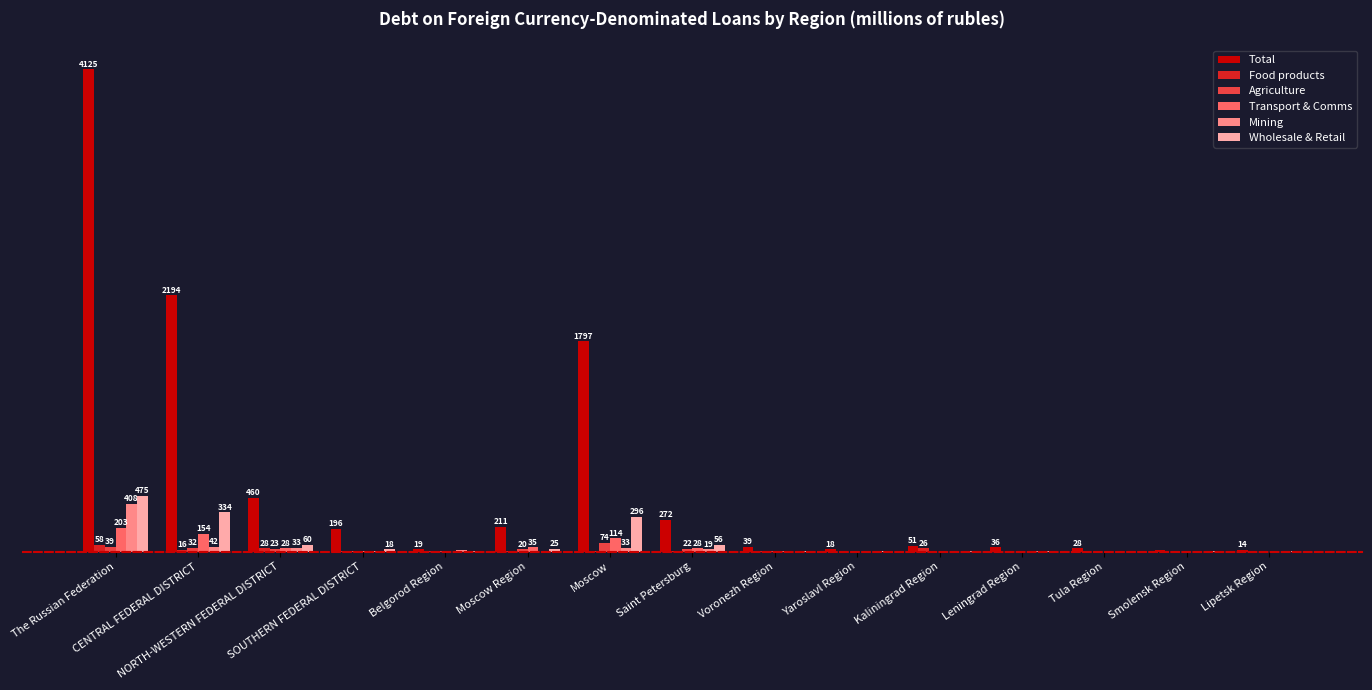

Reading right to left, transcribe all the data shown in this chart.

Total: 13.7	9.6	28.0	35.7	50.7	18.0	39.2	272.5	1797.4	211.0	18.9	195.9	459.7	2193.6	4125.0
Food products: 0.2	0.0	0.0	0.1	26.5	0.0	2.3	1.6	6.6	3.7	0.4	7.0	28.4	16.3	58.1
Agriculture: 0.0	0.0	0.0	0.2	0.1	0.0	0.8	22.3	73.9	19.7	1.9	3.5	22.6	31.7	38.5
Transport & Comms: 0.0	0.0	0.0	0.2	0.1	0.0	0.8	27.5	113.7	35.4	0.1	4.7	27.9	154.2	202.7
Mining: 0.0	0.0	0.0	5.0	0.0	0.0	0.0	18.8	33.0	0.0	9.0	2.8	33.1	42.0	407.5
Wholesale & Retail: 1.1	1.1	0.1	1.1	1.5	0.3	5.4	55.5	295.7	24.7	0.5	18.0	59.9	334.3	475.2